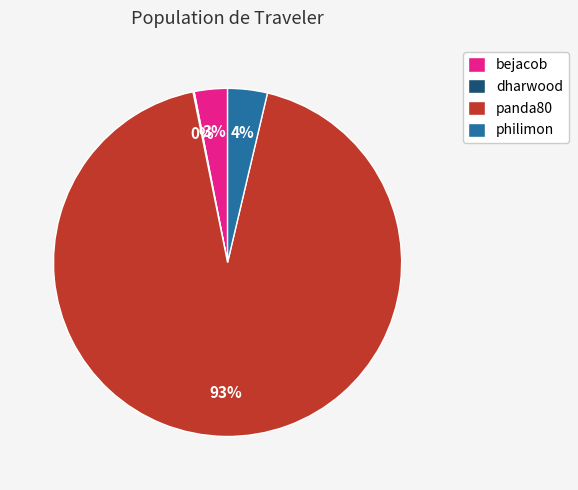

The bejacob slice represents 3% of the pie. True or false?

True